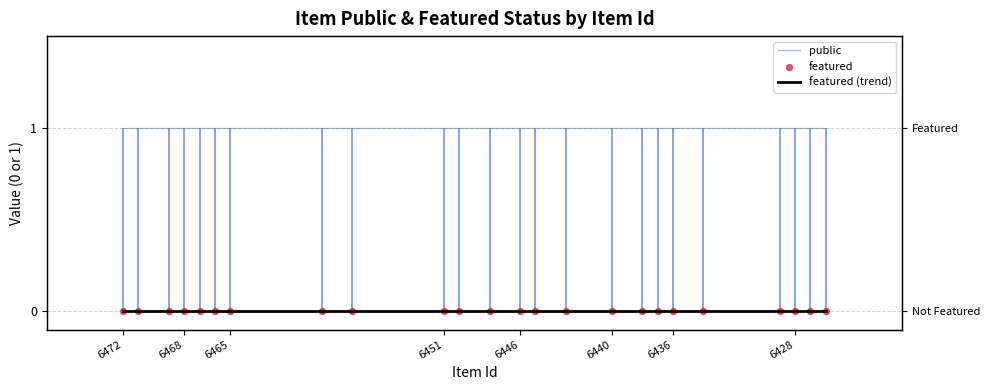

What is the total value across all series at 6451?

1